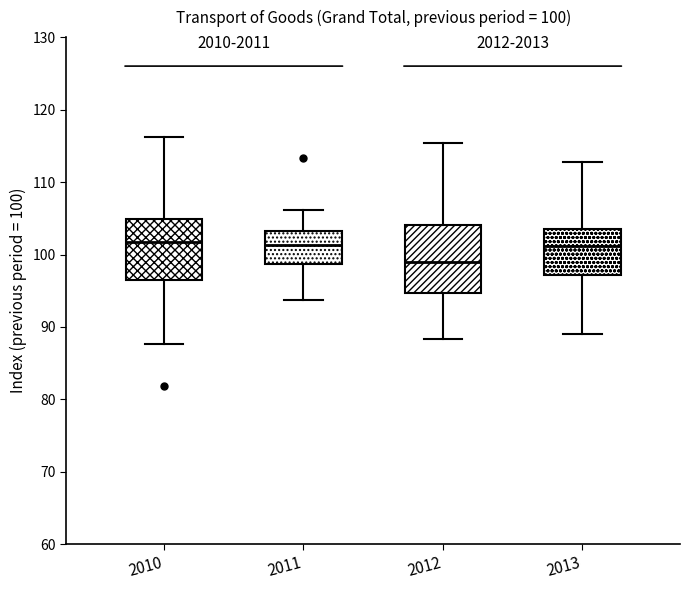

Comparing the boxes themselves (not the whiskers), which one is the tallest?

2012